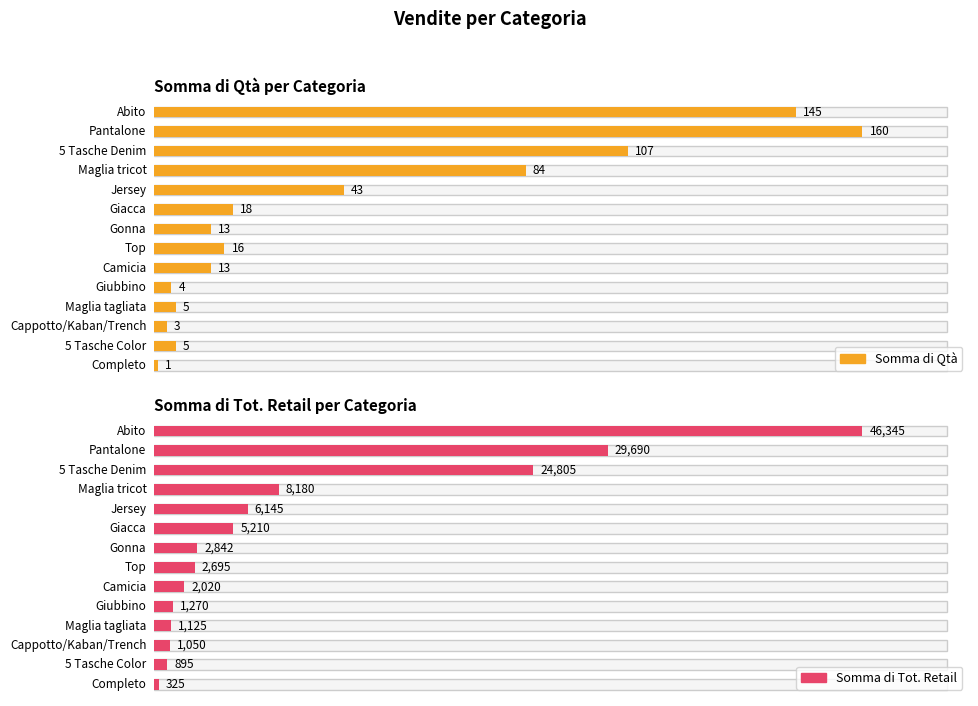

What is the difference between the Somma di Qtà values at Giacca and Gonna?

5